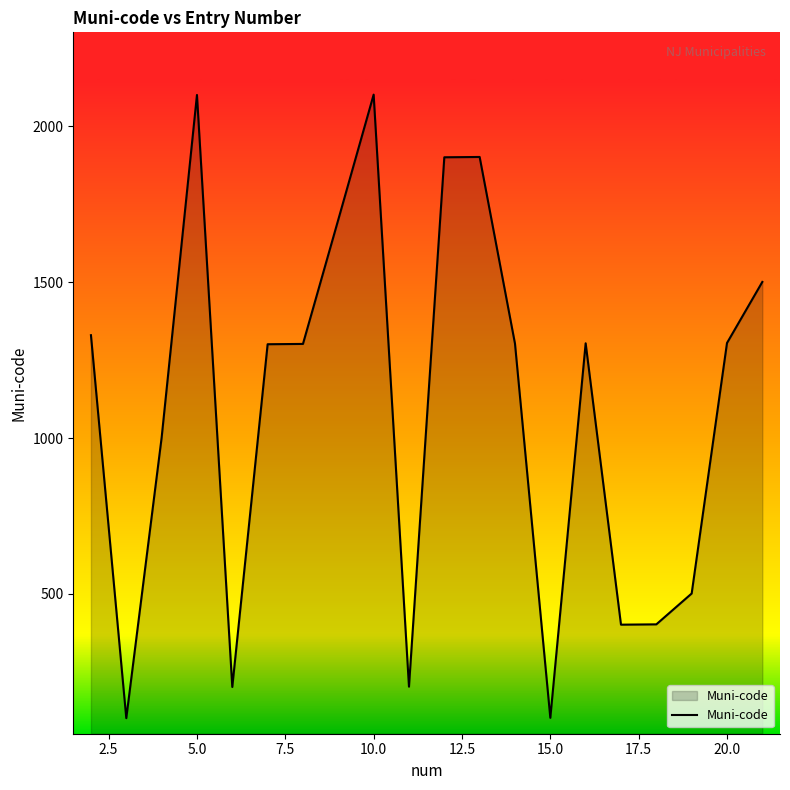

What is the difference between the maximum and minimum values?

2001